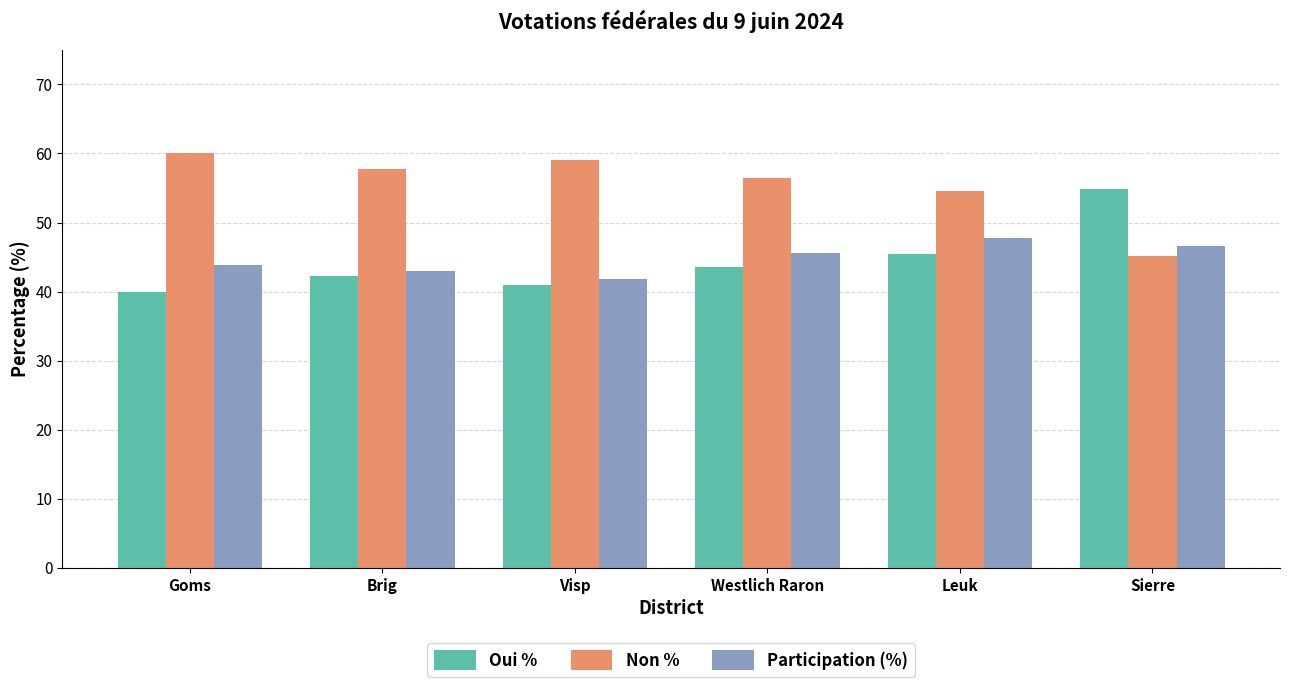

True or false: Oui % has a value of 72.5 at Visp.

False